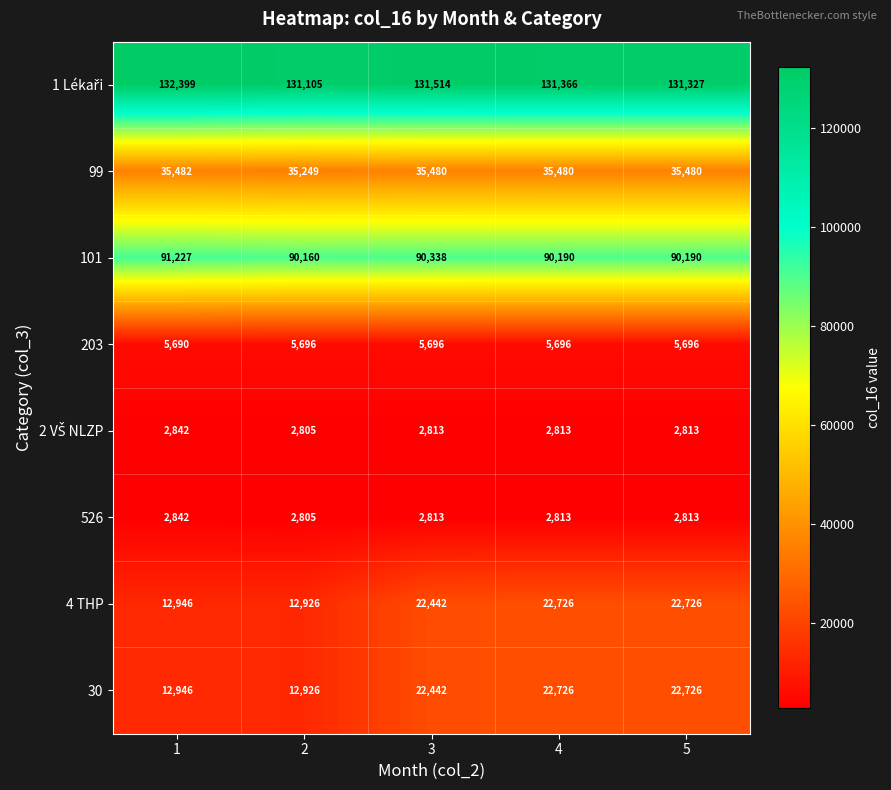

What is the difference between the 526 values at 5 and 1?

29